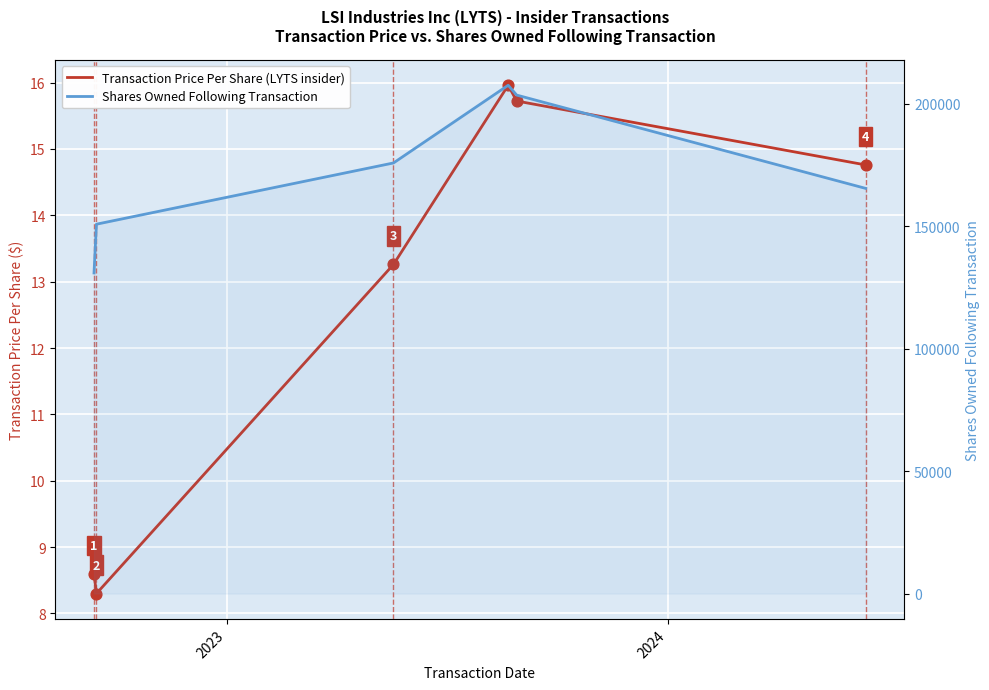

Which series has the largest Y range (max minus min)?

Shares Owned Following Transaction